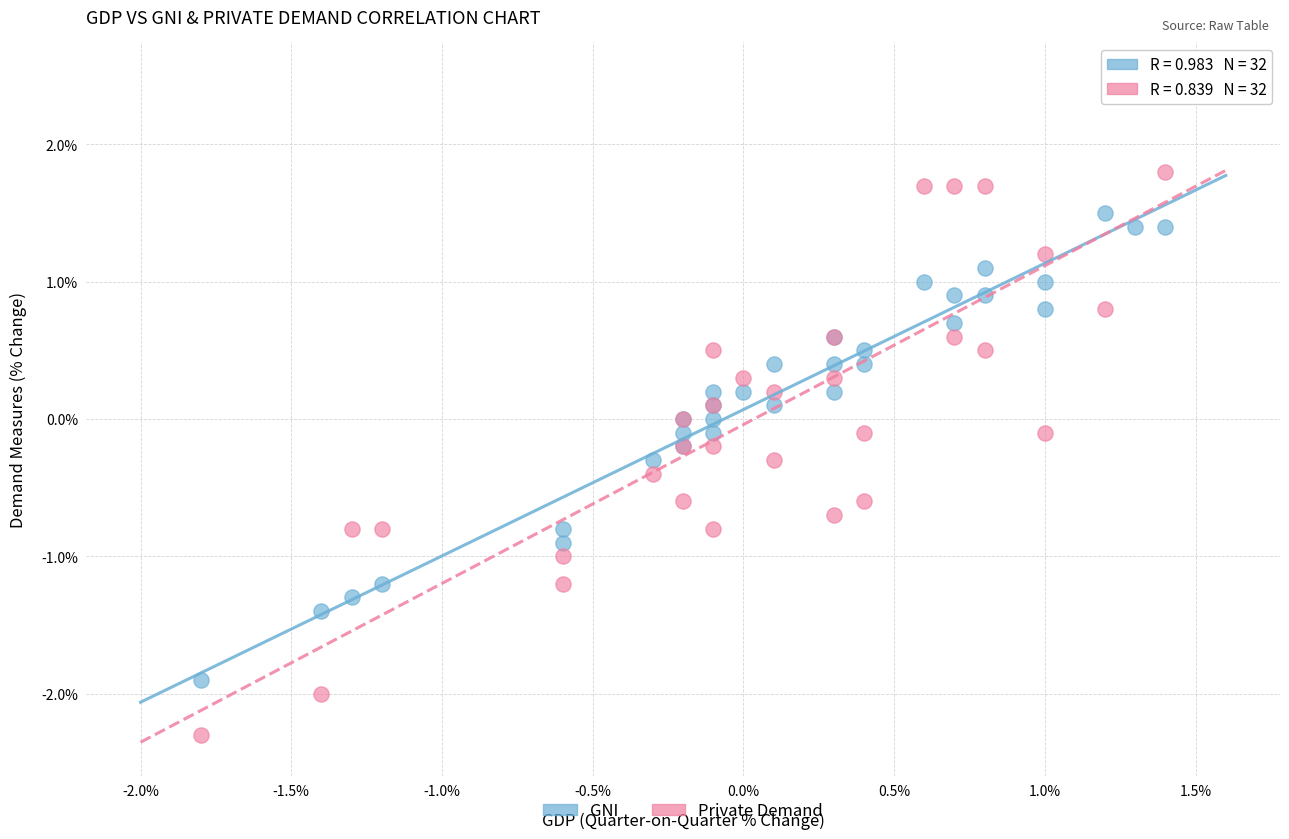

What are all the series names shown in the legend?

GNI, Private Demand